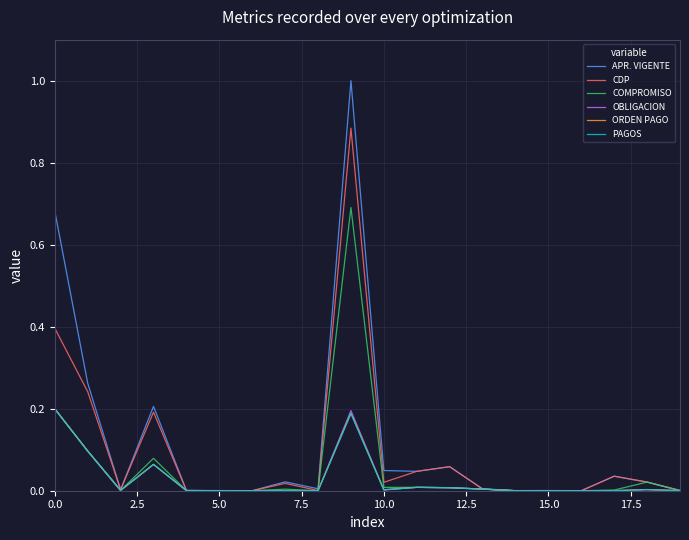

Which series has the largest range (max minus min)?

APR. VIGENTE